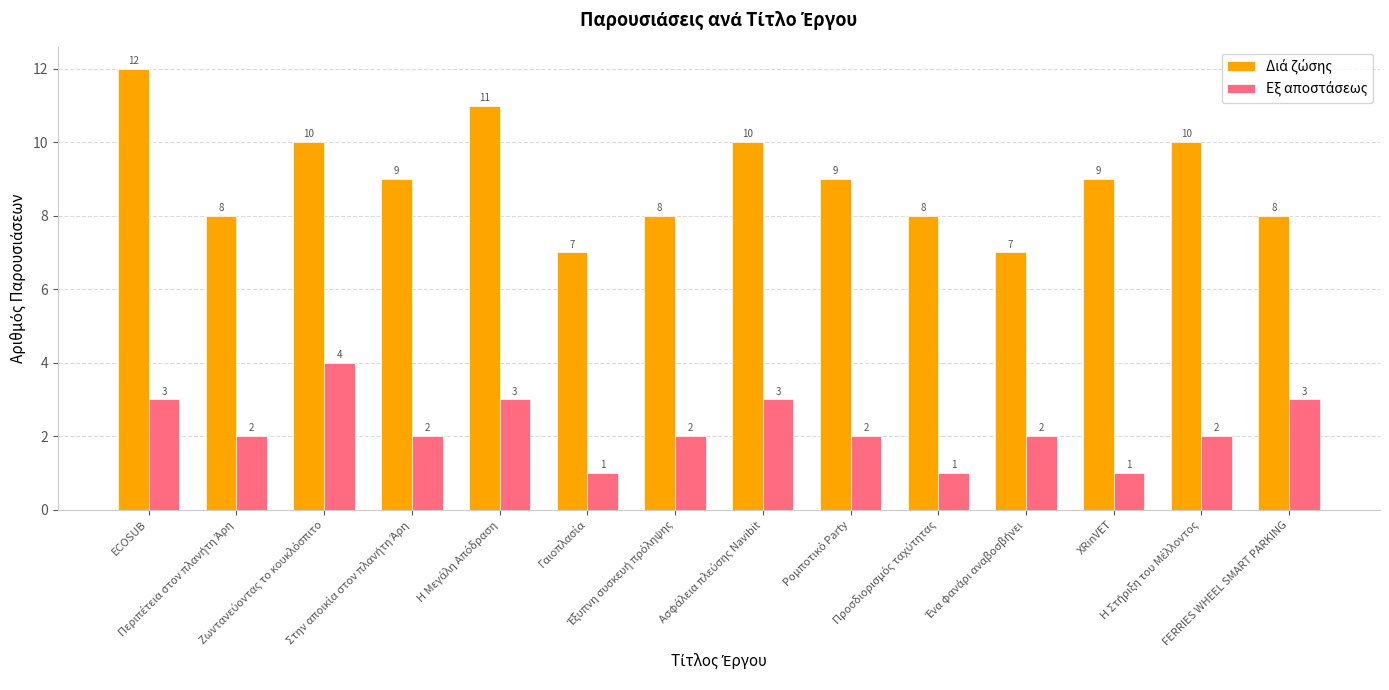

At how many categories does at least one series exceed 2?

14